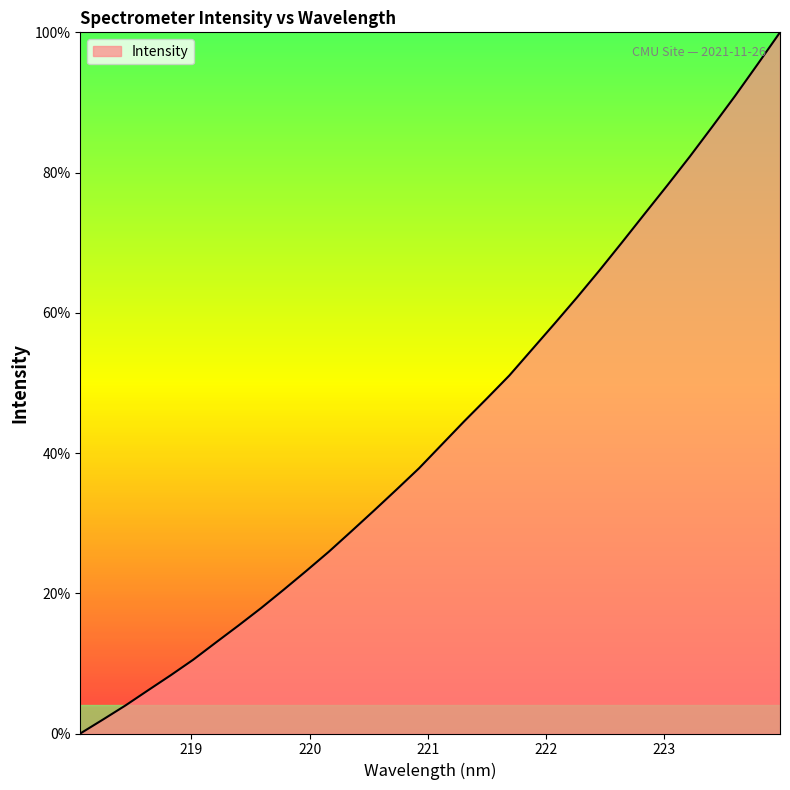

What is the maximum value shown in the chart?

100.0